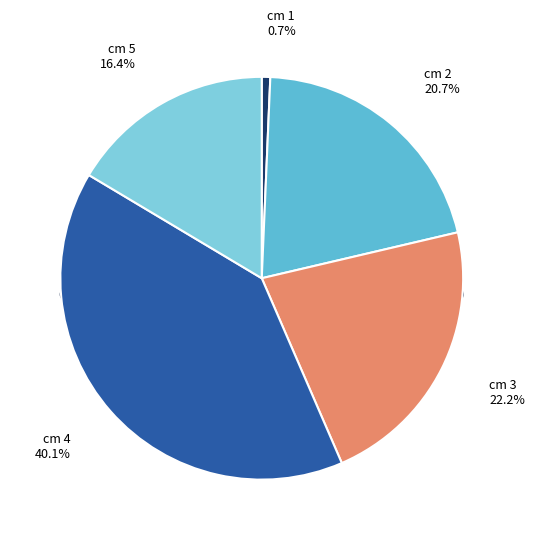

Is cm 1 the majority of the pie?

No